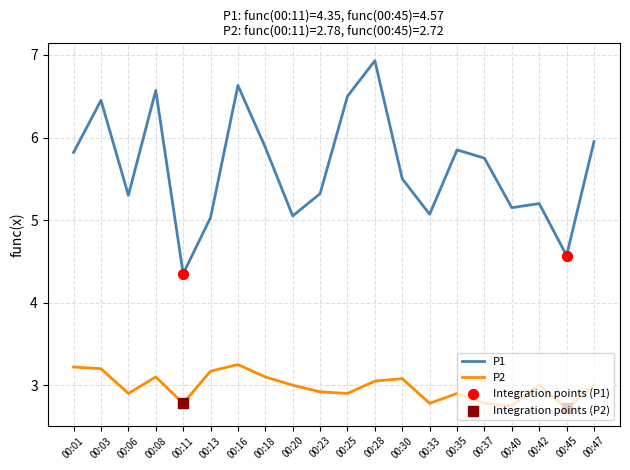

Which series changed the most between 00:30 and 00:40?

P1